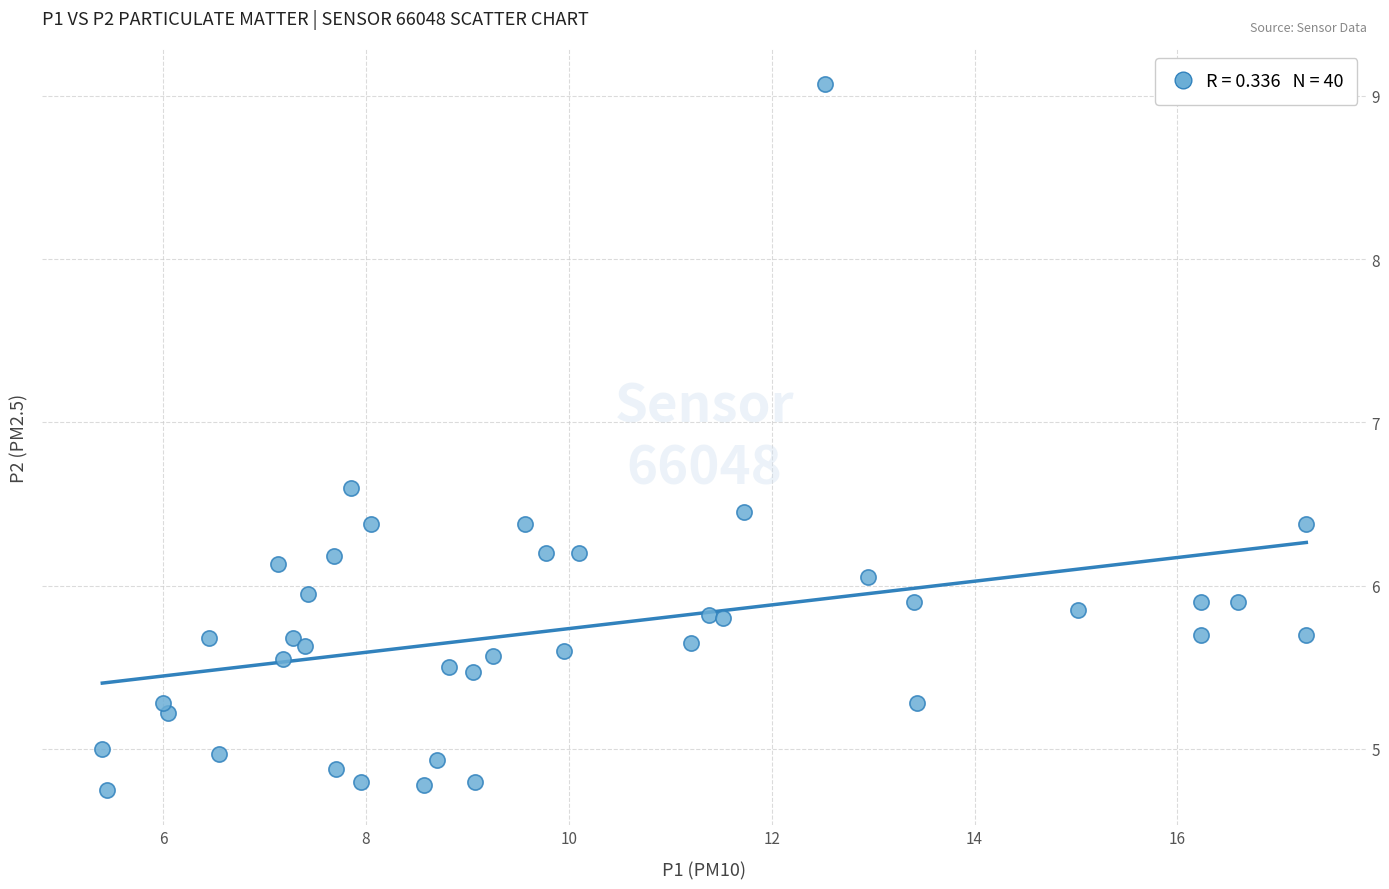

What is the range of Y values (max minus min)?

4.3